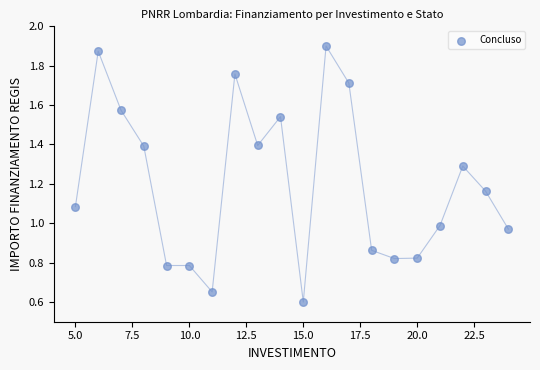

What is the range of Y values (max minus min)?

1.3